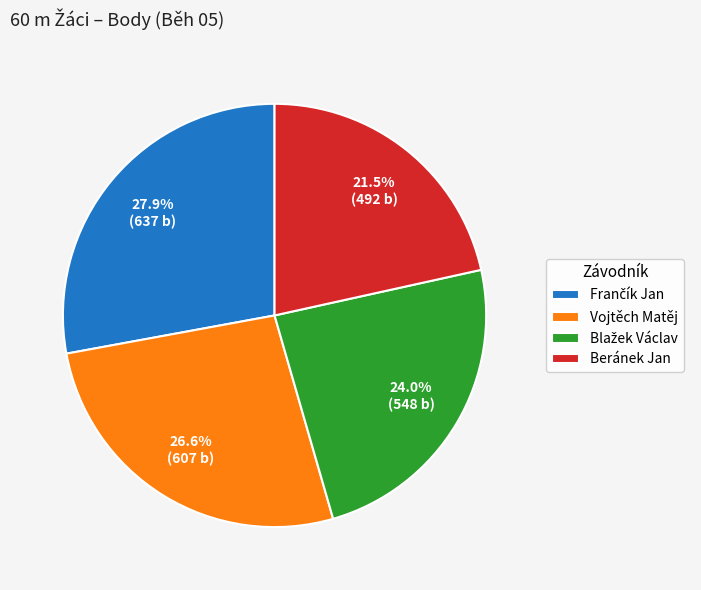

Is there a majority slice in this chart?

No